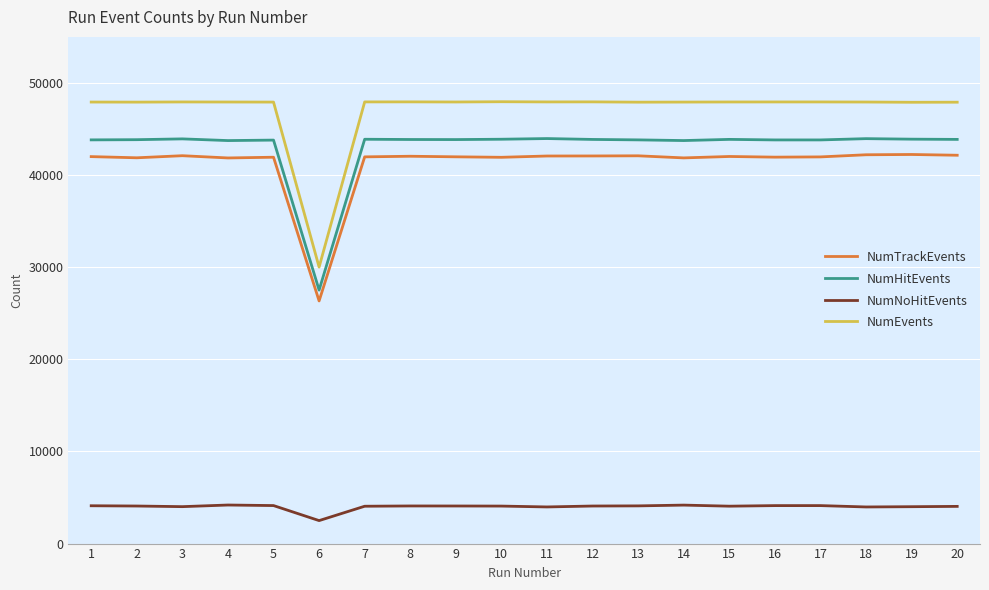

What value does the NumHitEvents series have at 18?

43954